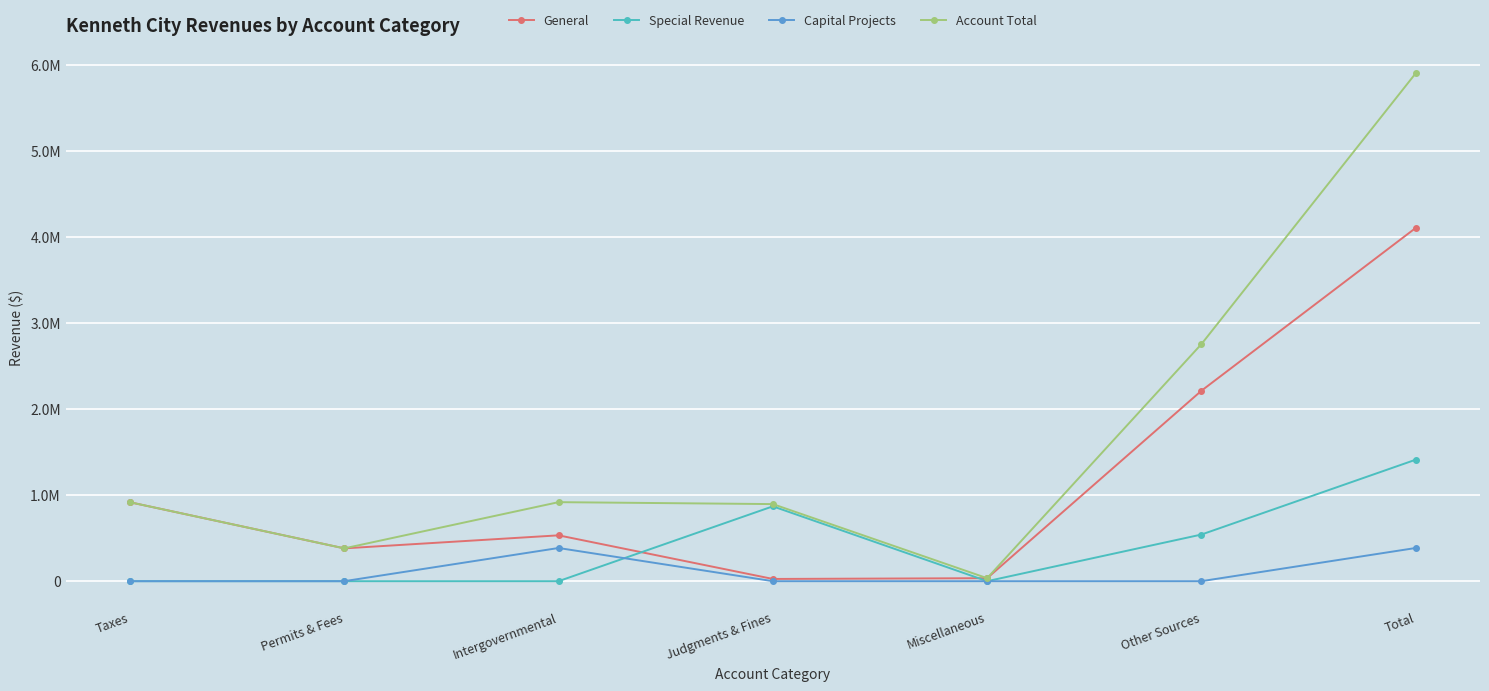

What position from the left is Permits & Fees?

2